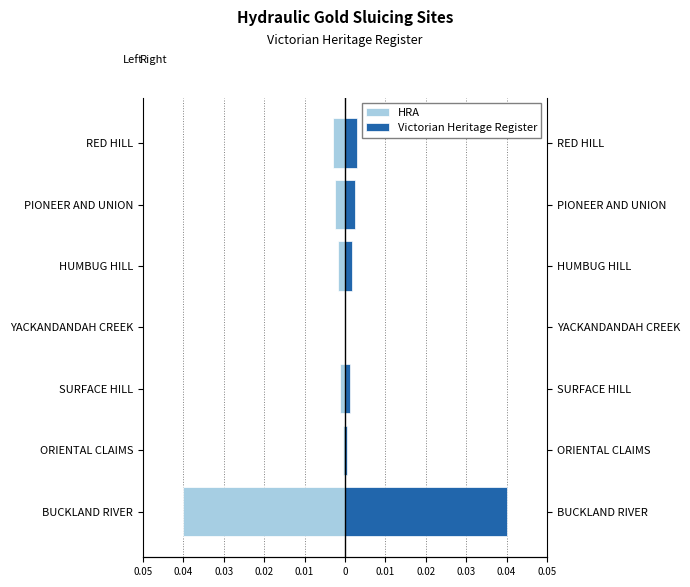

The Victorian Heritage Register series shows 0.0 at RED HILL. True or false?

False